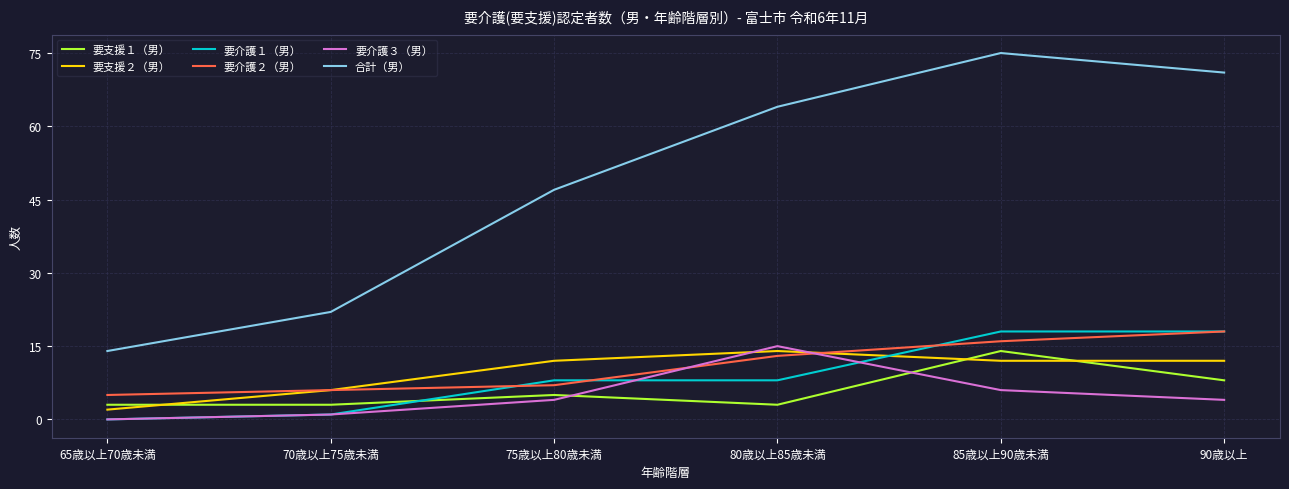

What is the total value across all series at 70歳以上75歳未満?

39